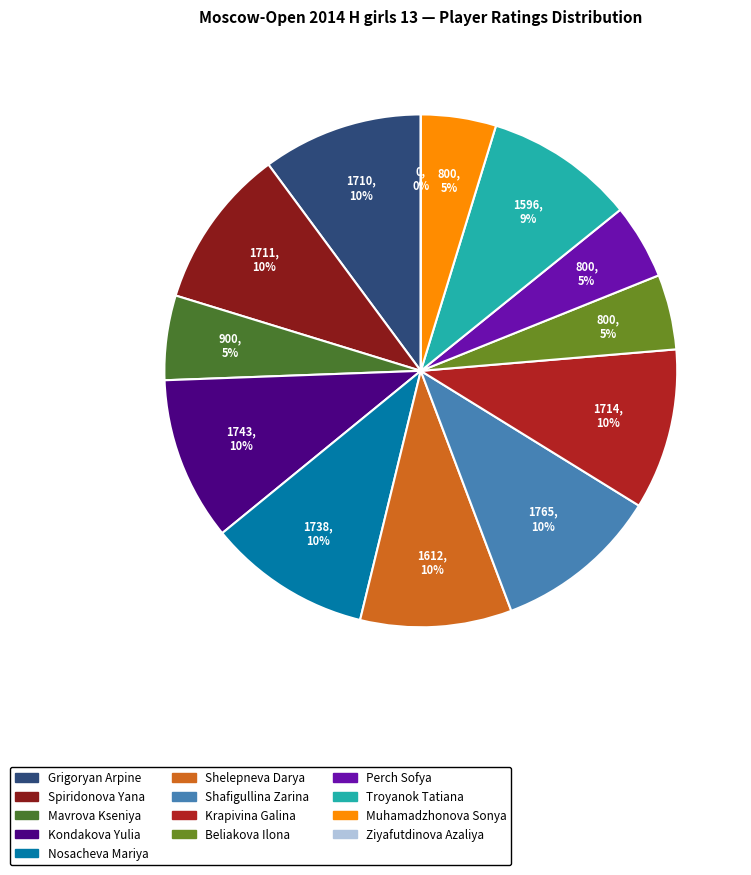

To the nearest percent, what portion does Nosacheva Mariya represent?

10%